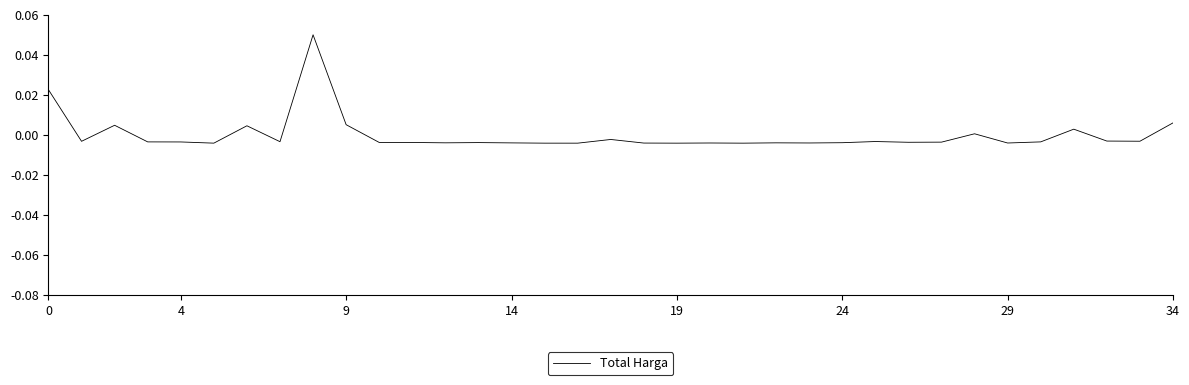

Reading left to right, what are all the values shown in this chart?

0.0	-0.0	0.0	-0.0	-0.0	-0.0	0.0	-0.0	0.1	0.0	-0.0	-0.0	-0.0	-0.0	-0.0	-0.0	-0.0	-0.0	-0.0	-0.0	-0.0	-0.0	-0.0	-0.0	-0.0	-0.0	-0.0	-0.0	0.0	-0.0	-0.0	0.0	-0.0	-0.0	0.0